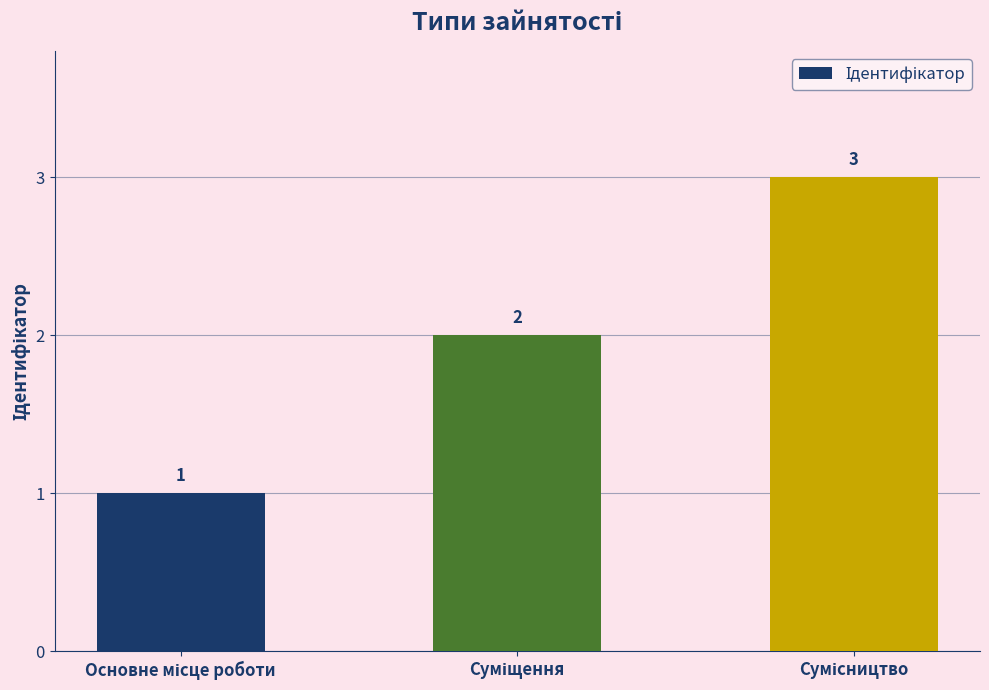

What is the greatest value displayed?

3